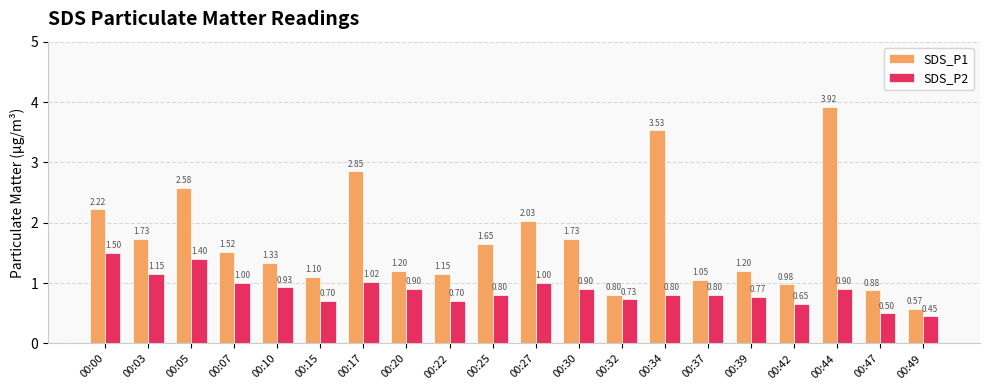

Which series has the largest total across all categories?

SDS_P1